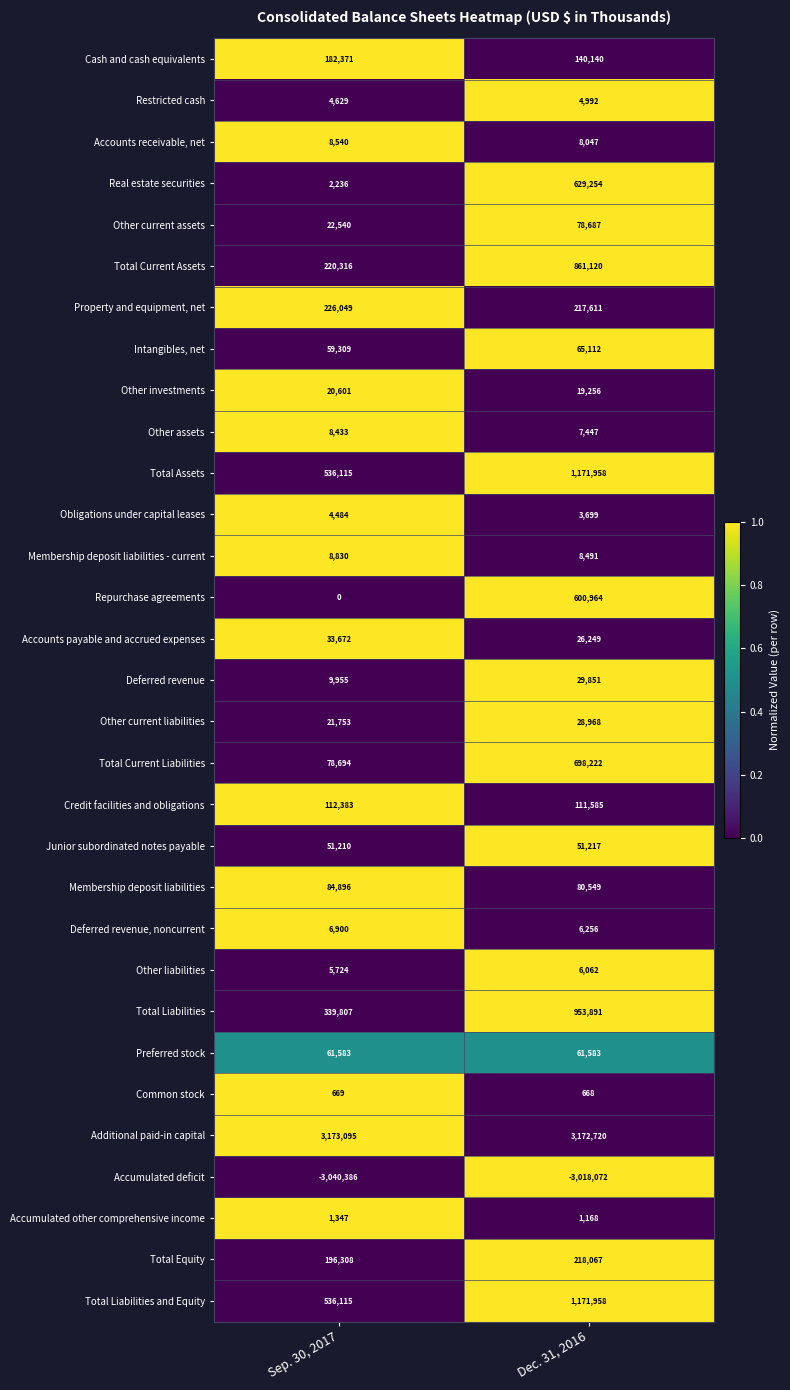

What is the difference between the maximum and minimum values in the Intangibles, net series?

5803